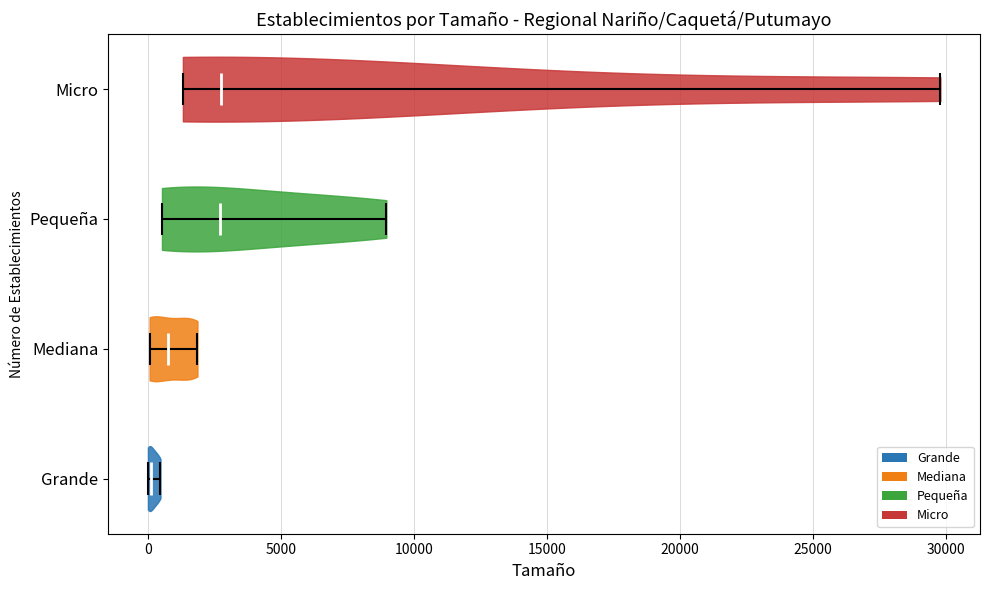

Where does the median line of the violin for Grande sit on the x-axis? The values are not printed on the chart, so give them approximately, as read against the axis.

0